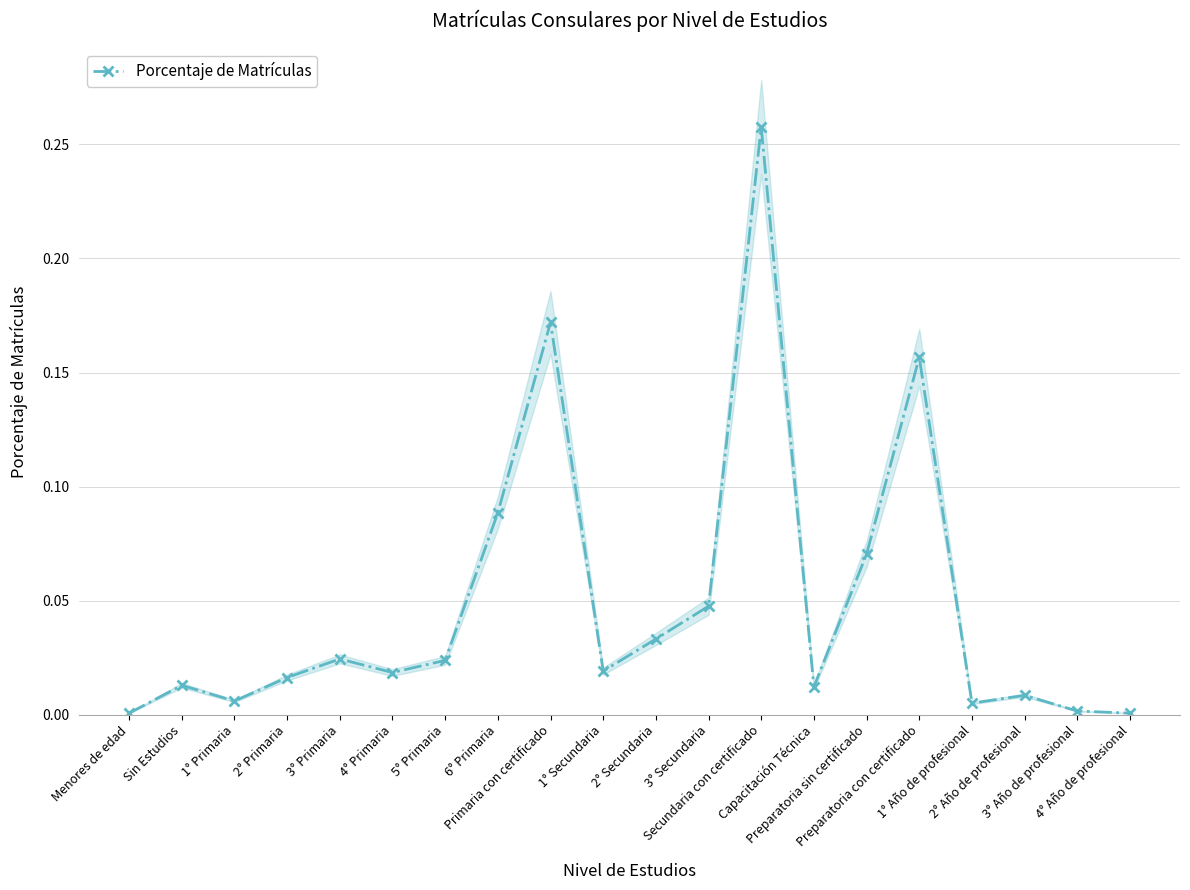

Between 2° Año de profesional and 3° Primaria, which is larger?

3° Primaria